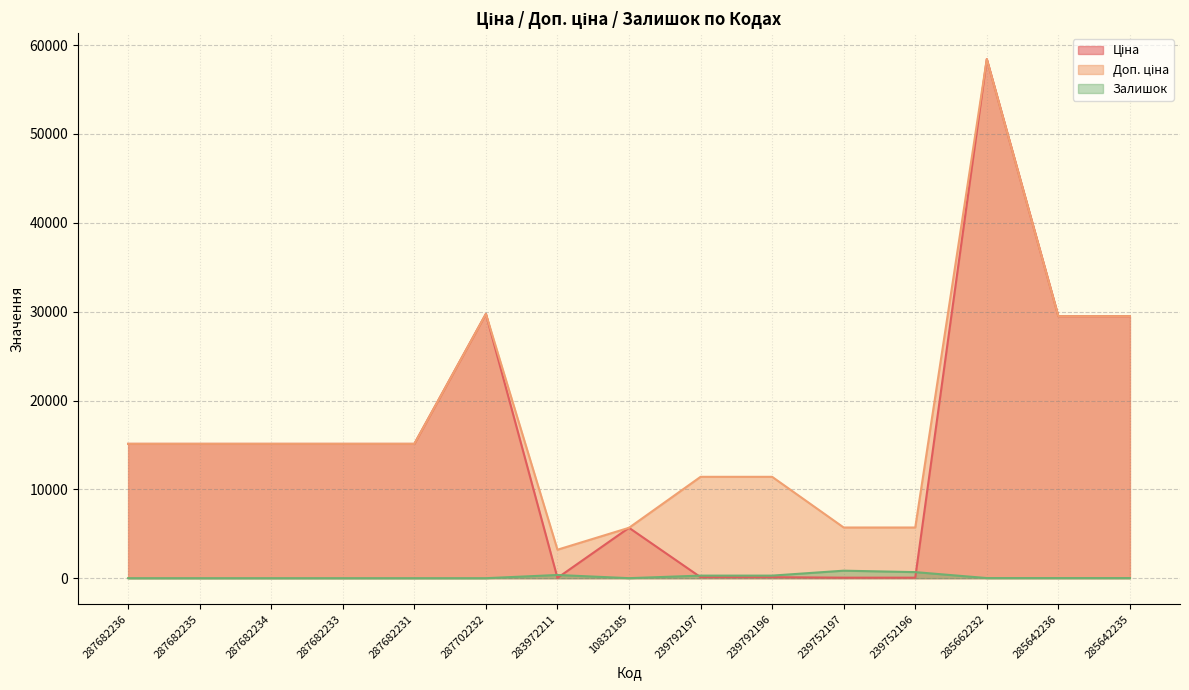

At 285662232, list the series in order from smallest to largest.

Залишок, Ціна, Доп. ціна